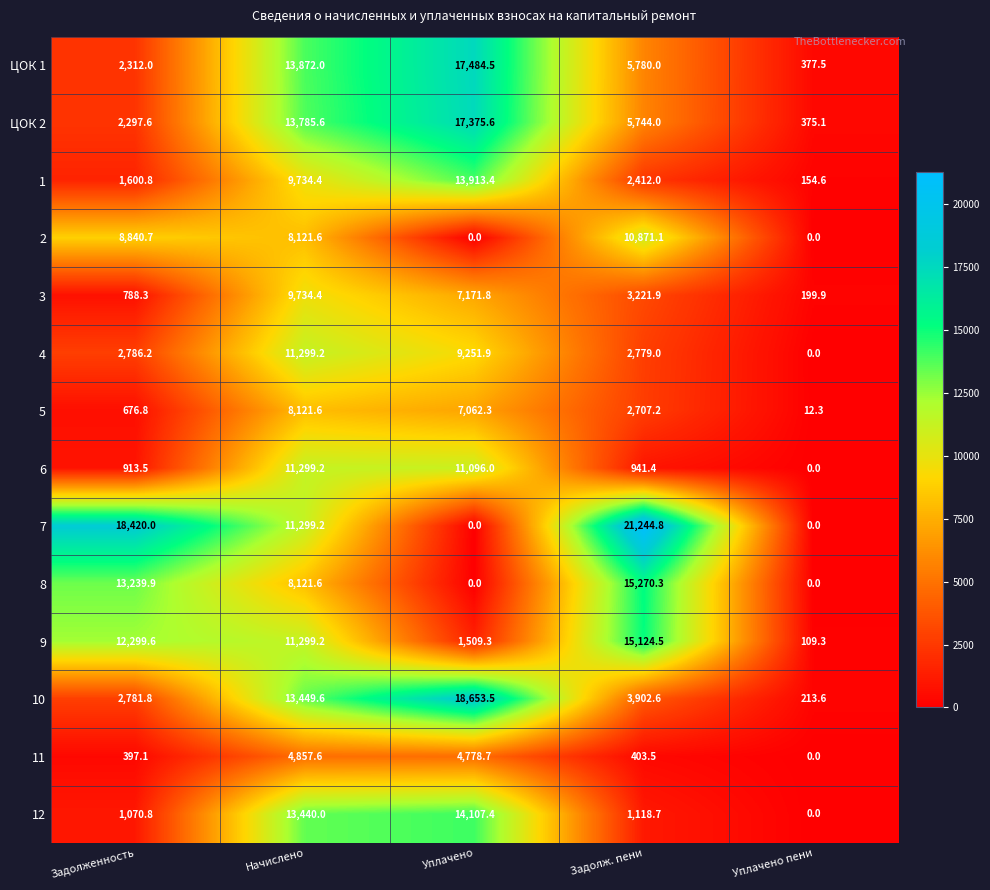

True or false: 2 has a value of 10871.1 at Задолж. пени.

True